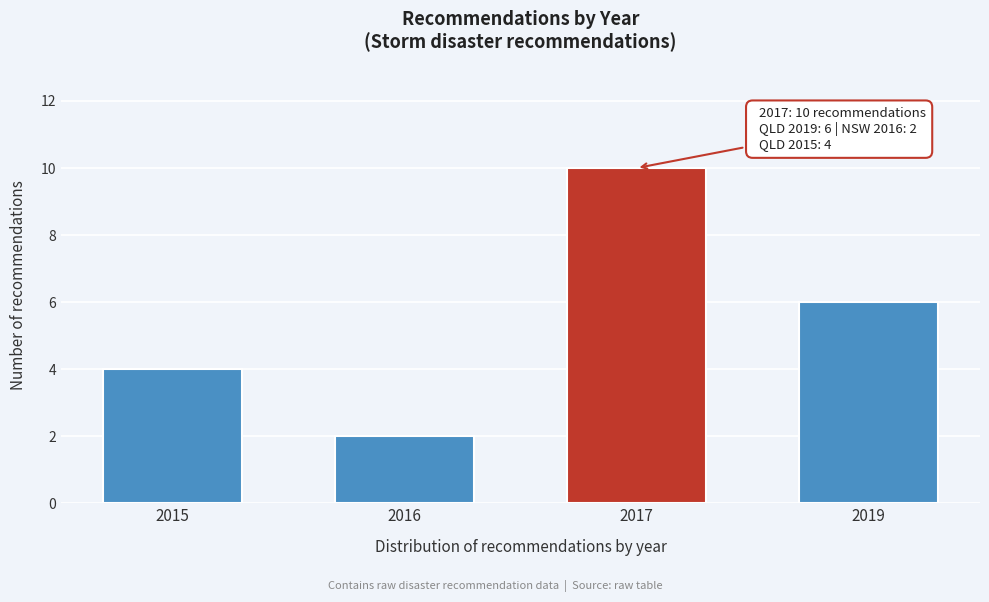

Reading left to right, list all the values displayed in this chart.

4	2	10	6